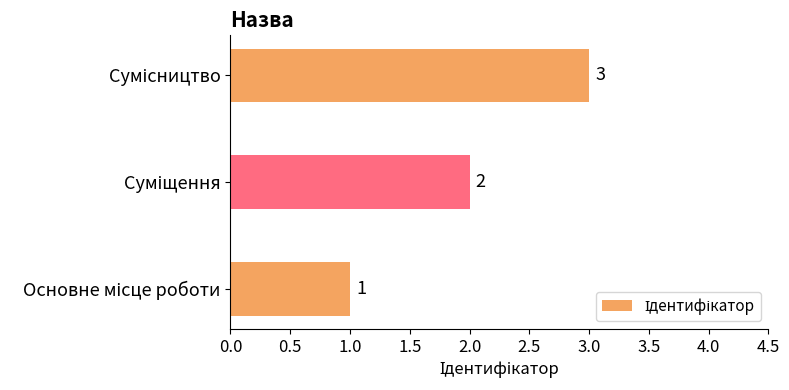

How many values are between 1 and 3?

3